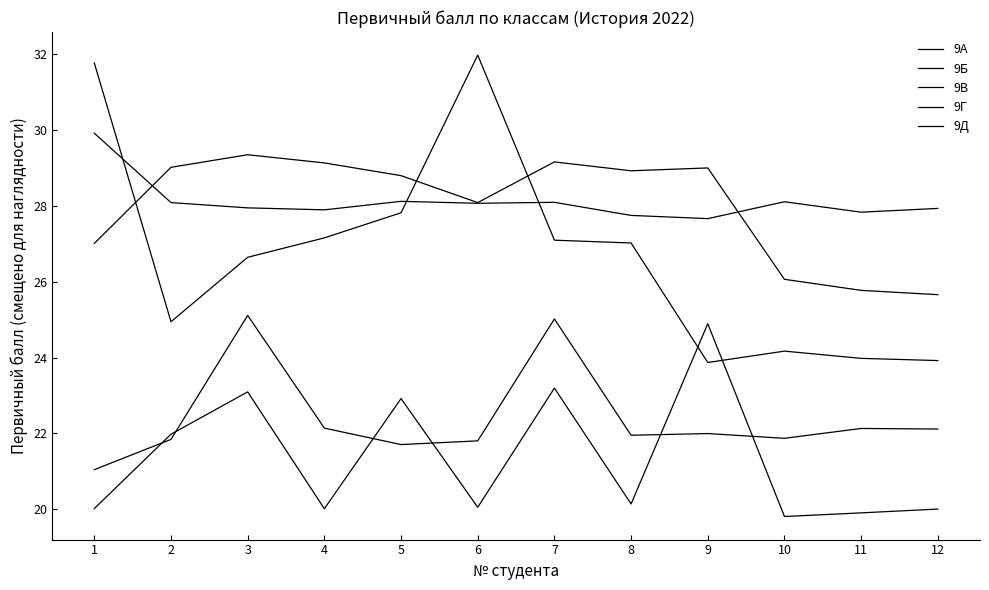

What is the difference between the maximum and minimum values in the 9Б series?

4.1